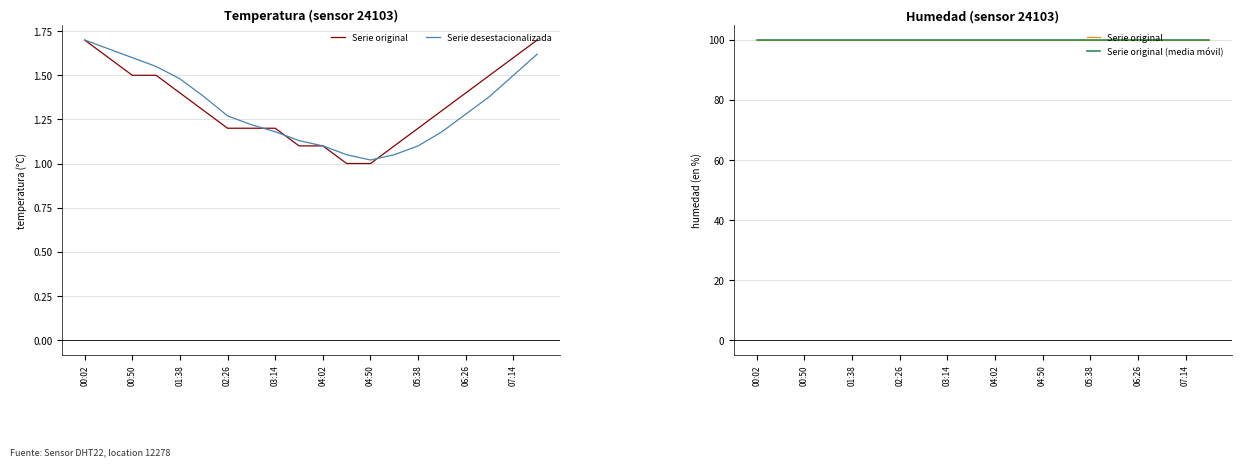

True or false: Serie original has a value of 99.9 at 15.

True